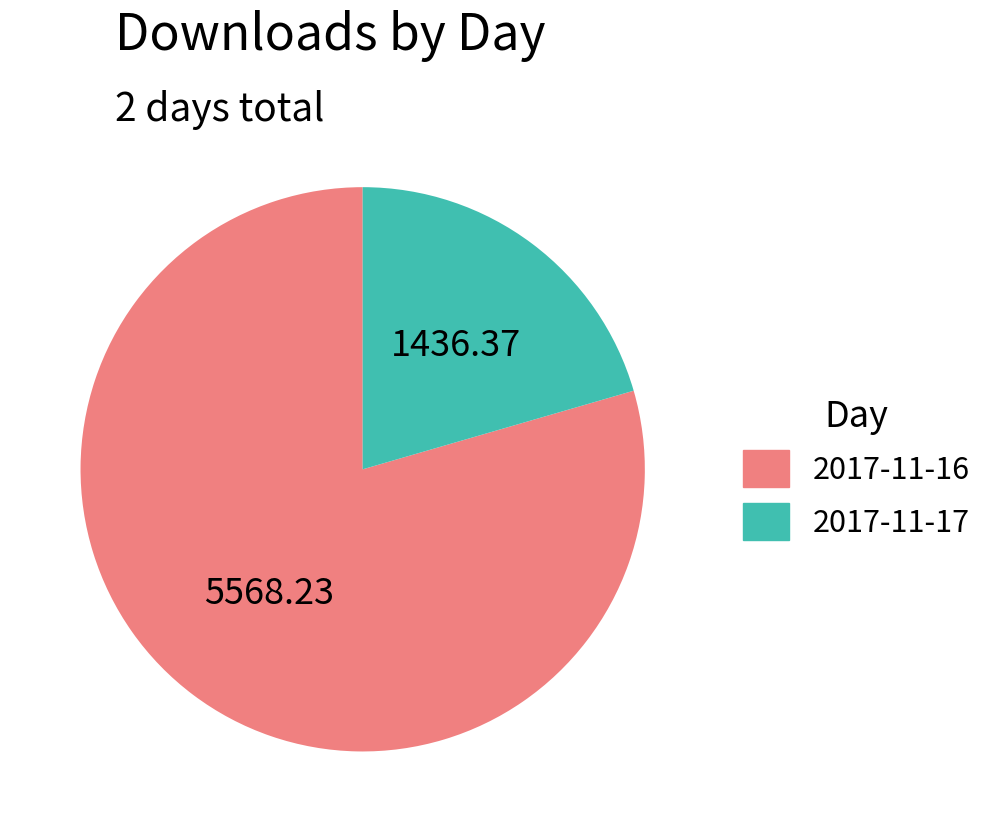

Between 2017-11-16 and 2017-11-17, which is larger?

2017-11-16